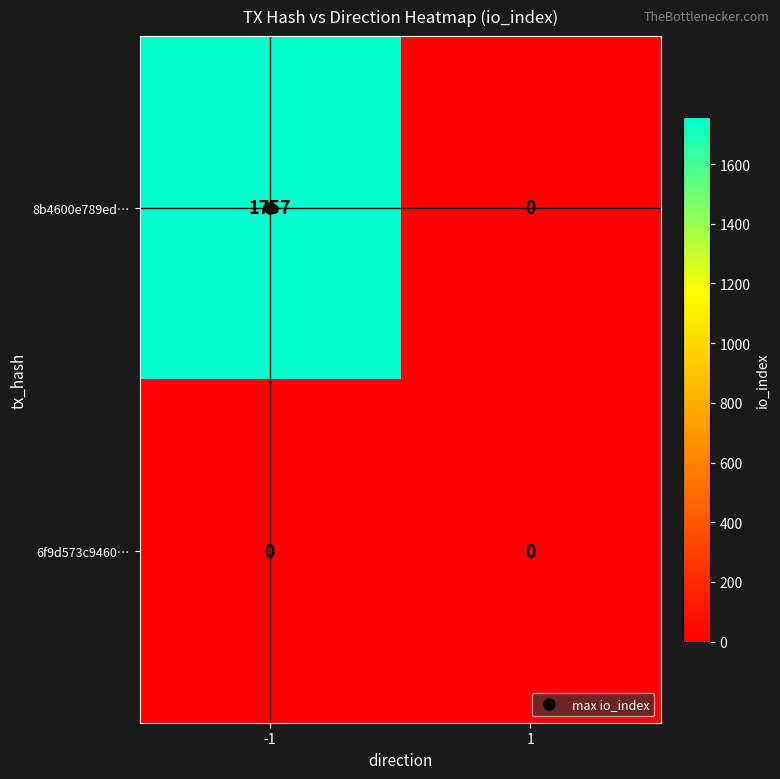

What is the maximum value shown in the chart?

1757